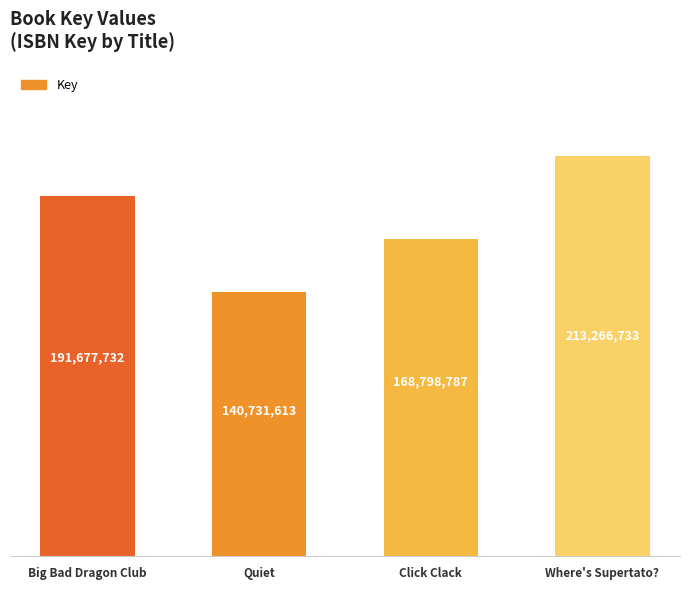

Count the values in the range 168798787 to 213266733.

3